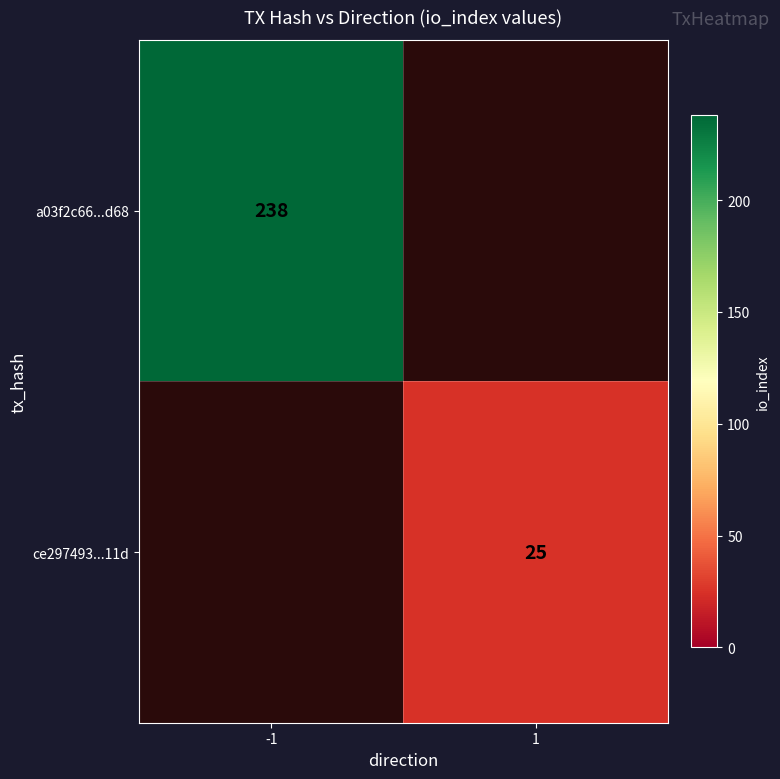

Is it true that a03f2c66...d68 equals 238 at -1?

True